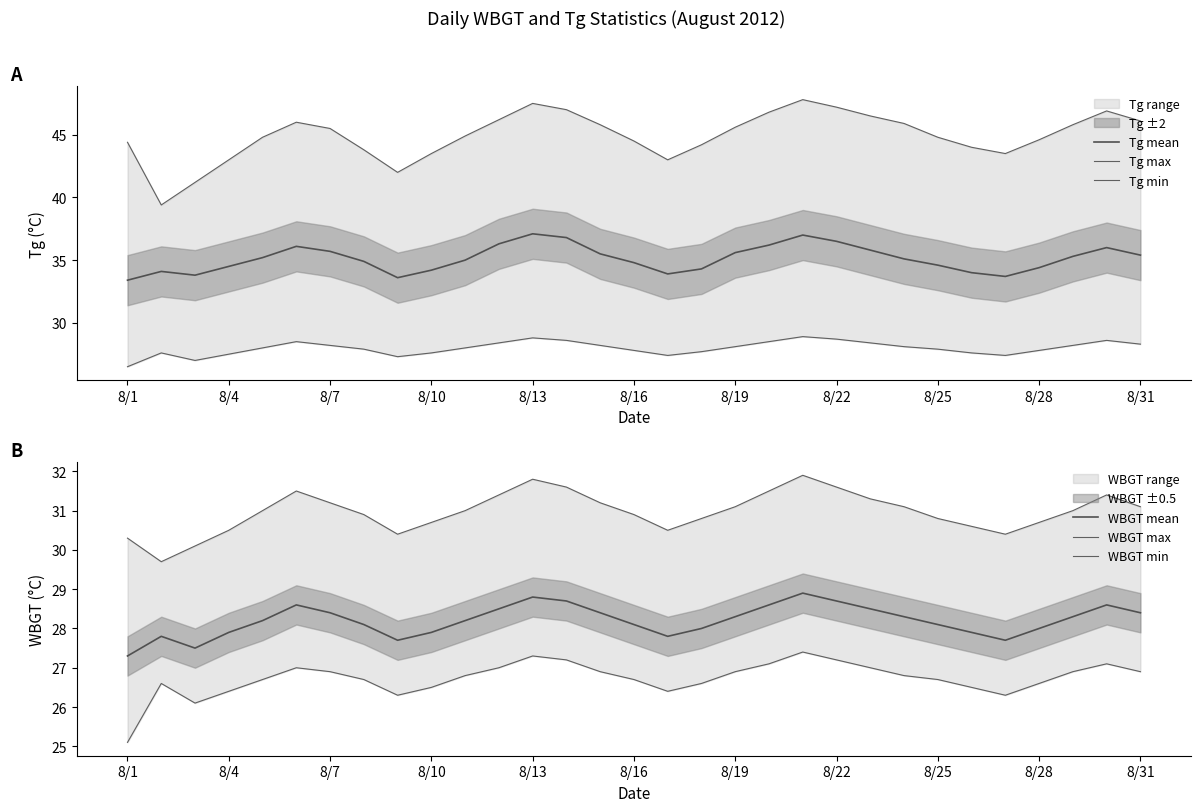

The value of WBGT mean at 8/1 is 11.3. True or false?

False